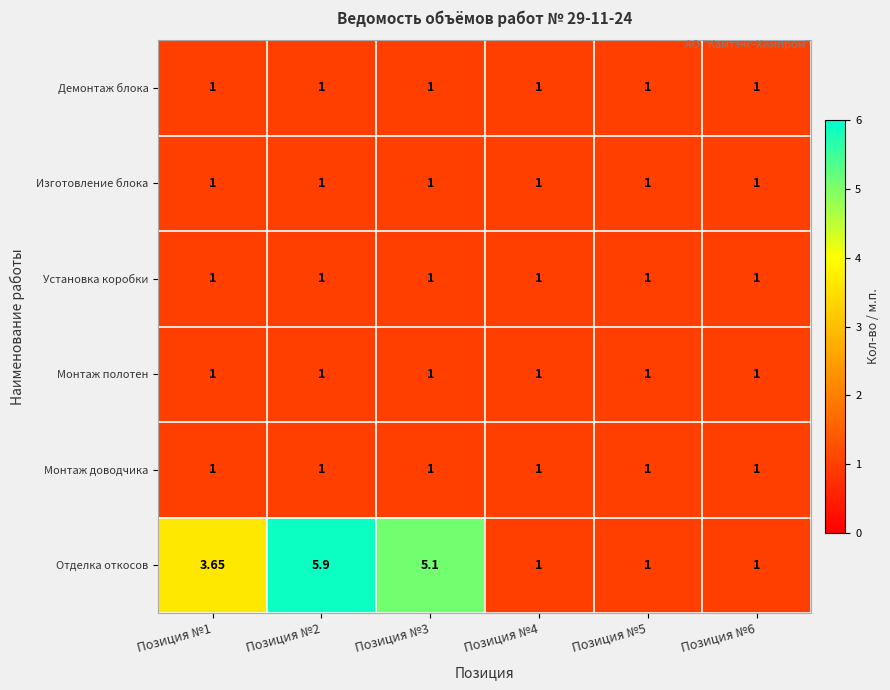

How many categories are shown in the chart?

6